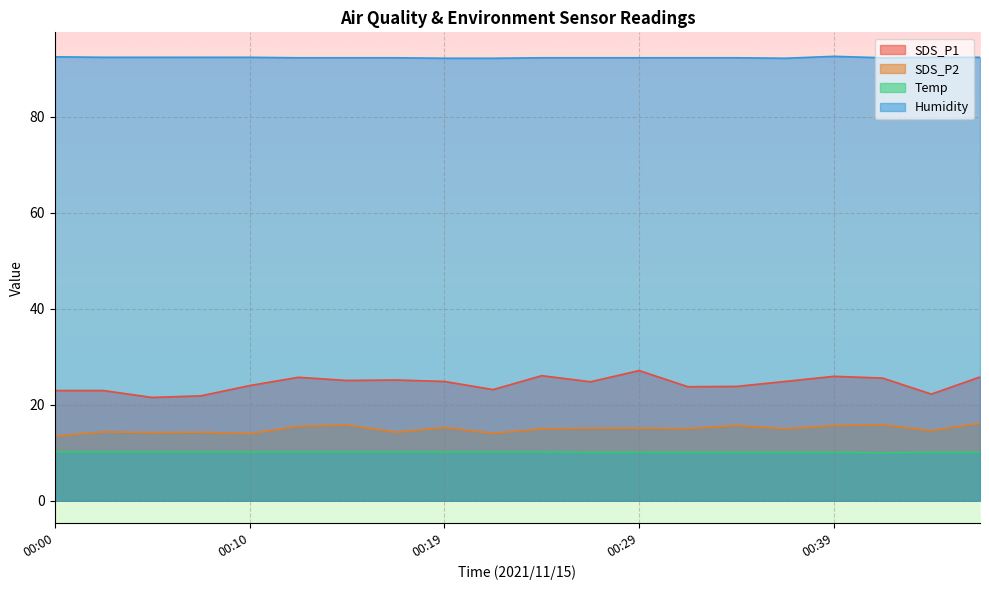

At which category does the chart reach its peak across all series?

00:39